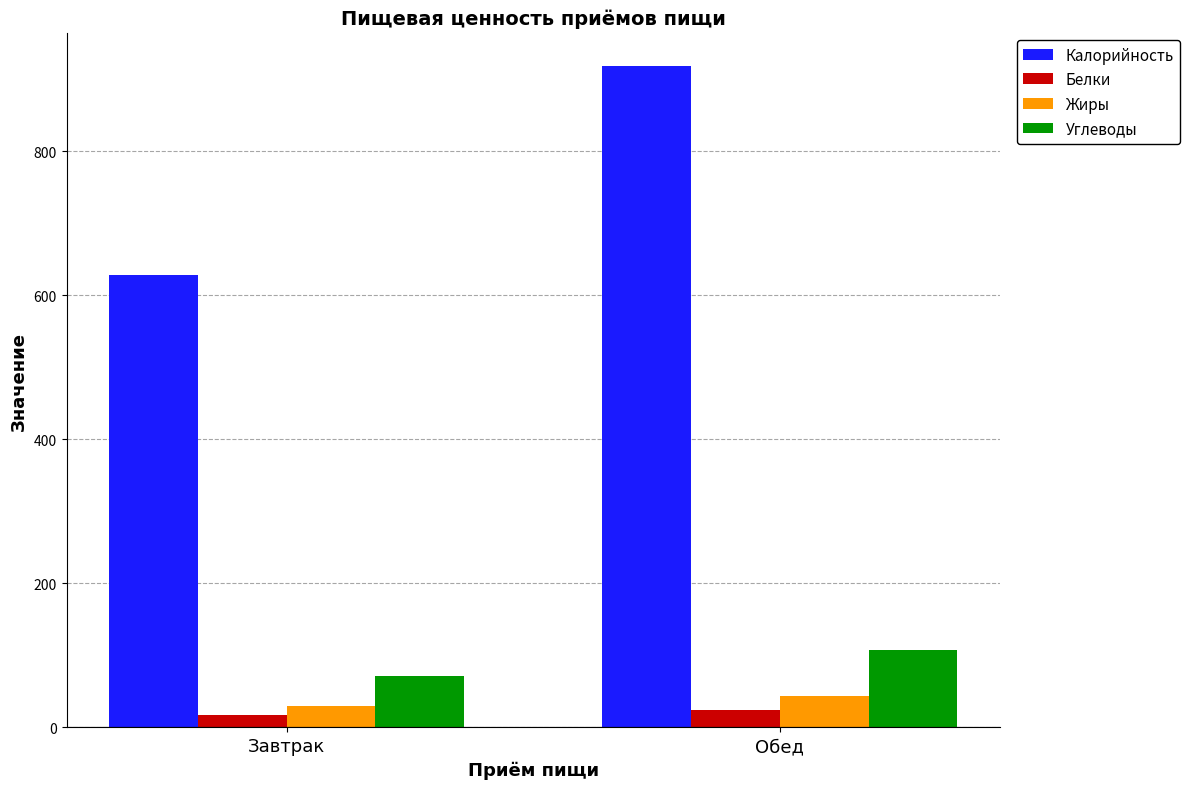

At which label is Углеводы closest to 89?

Завтрак